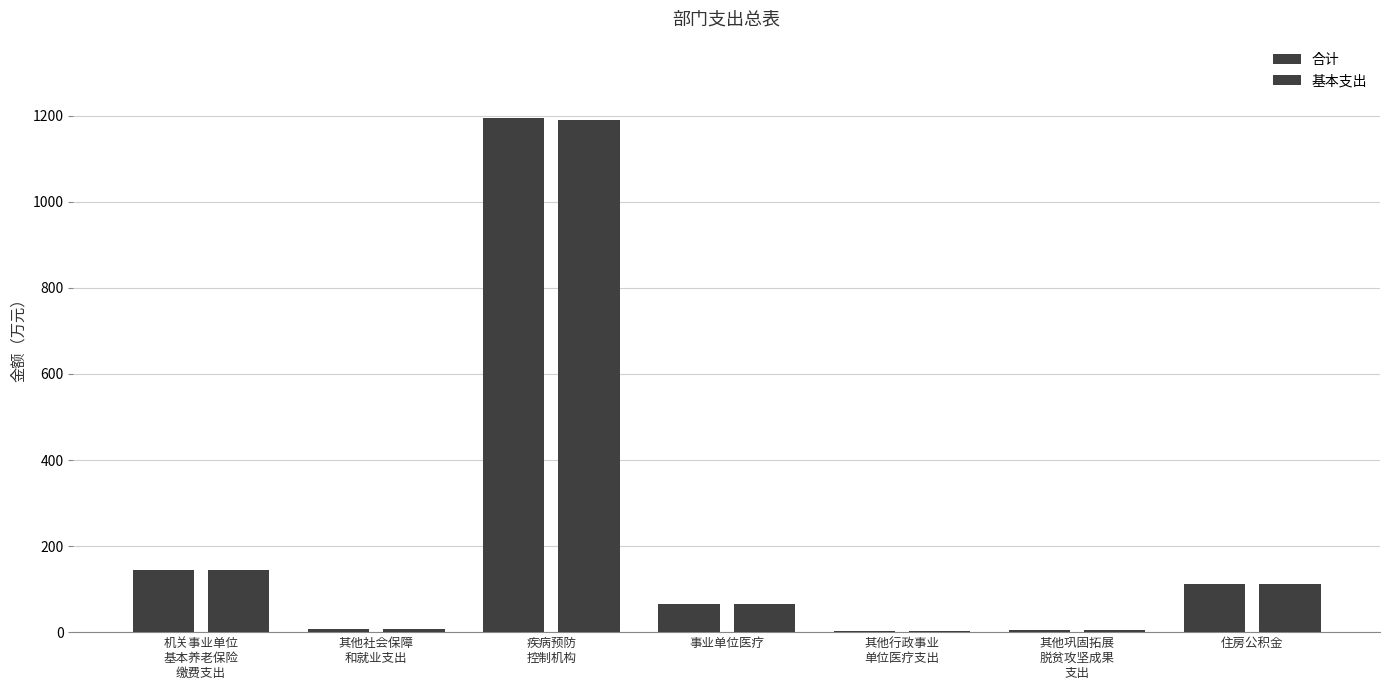

At how many categories does at least one series exceed 697?

1